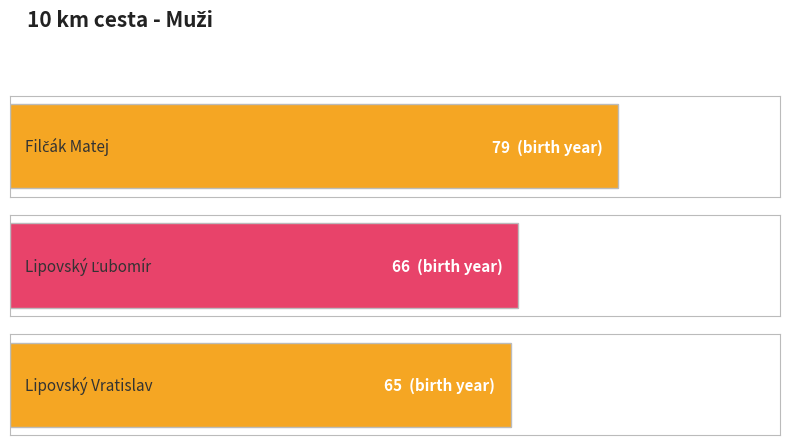

What is the smallest value displayed?

65